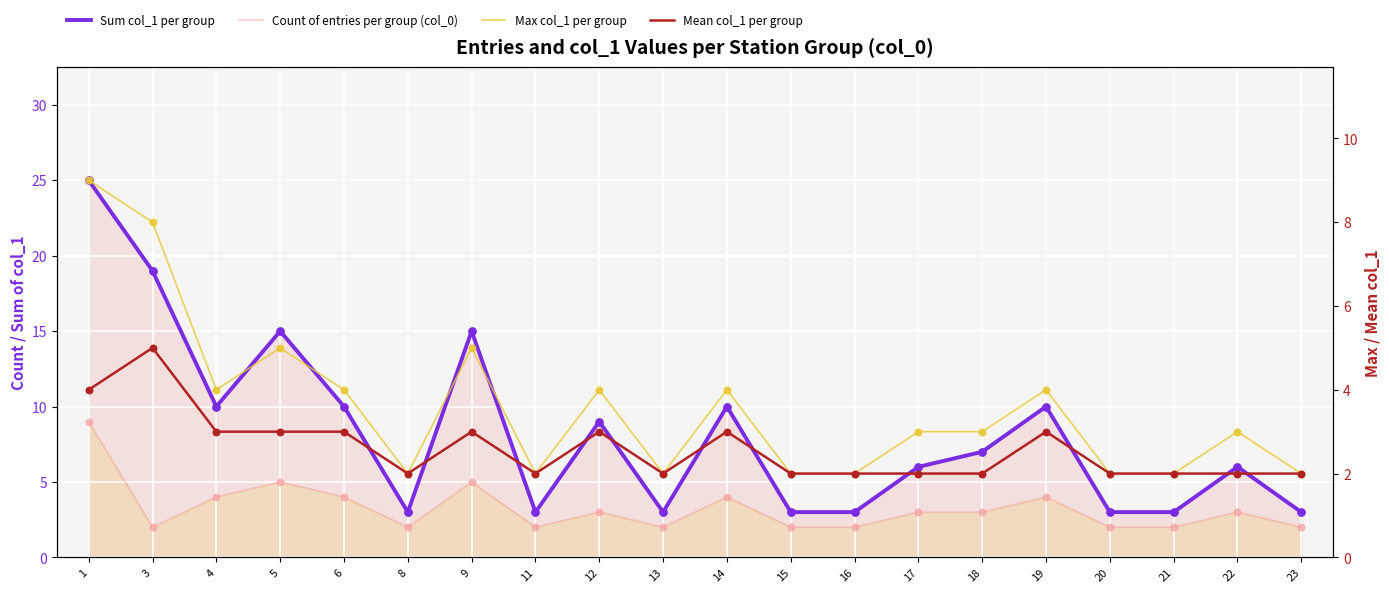

Which series contains the lowest Y value?

Count of entries per group (col_0)